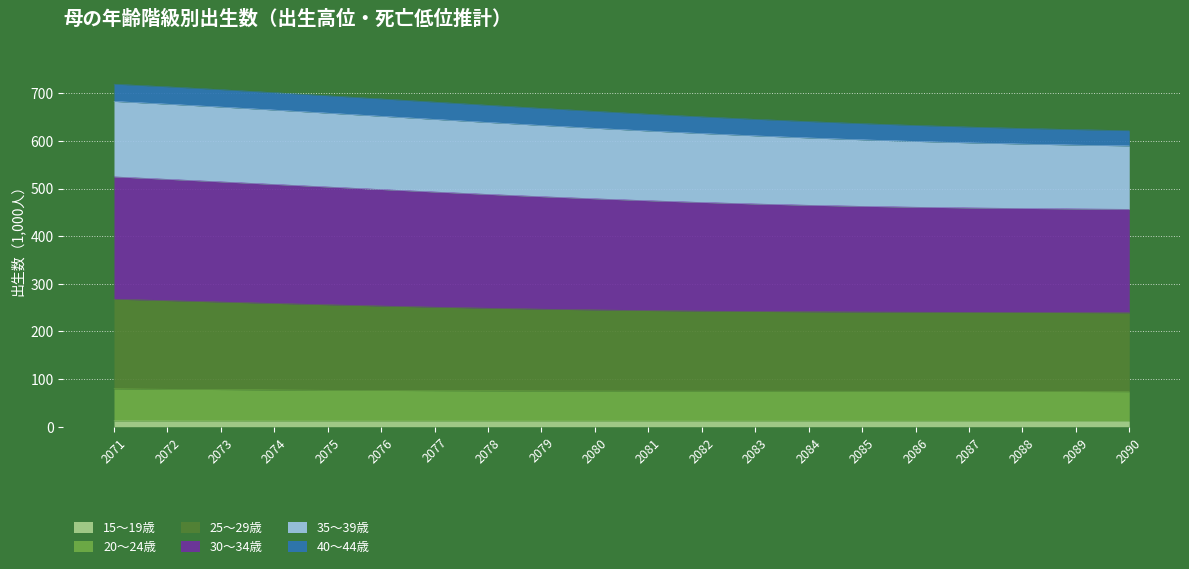

At which label is 20～24歳 closest to 76?

2076